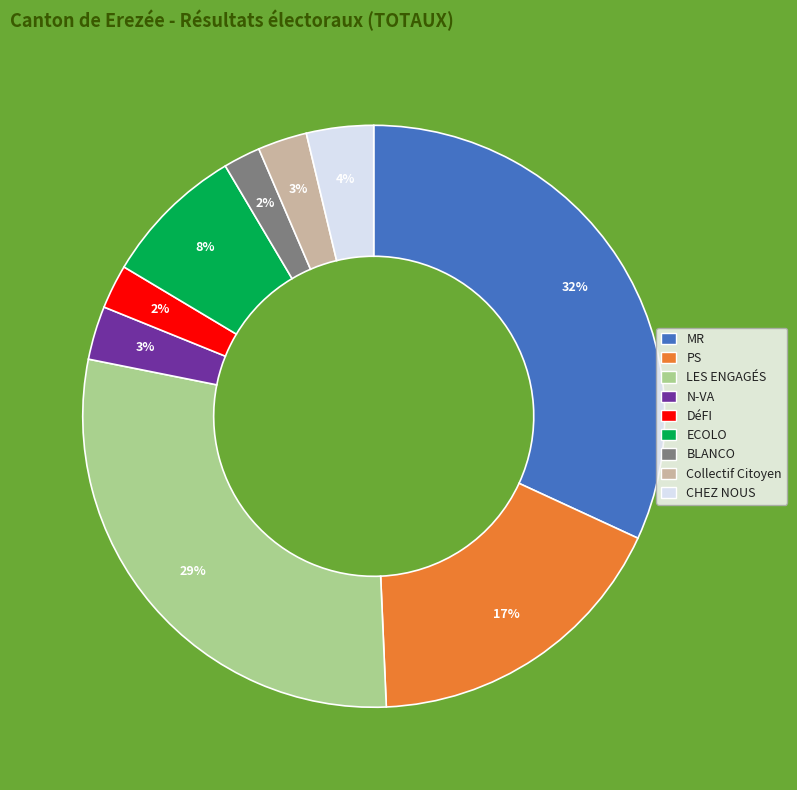

What is the largest slice in the pie chart?

MR